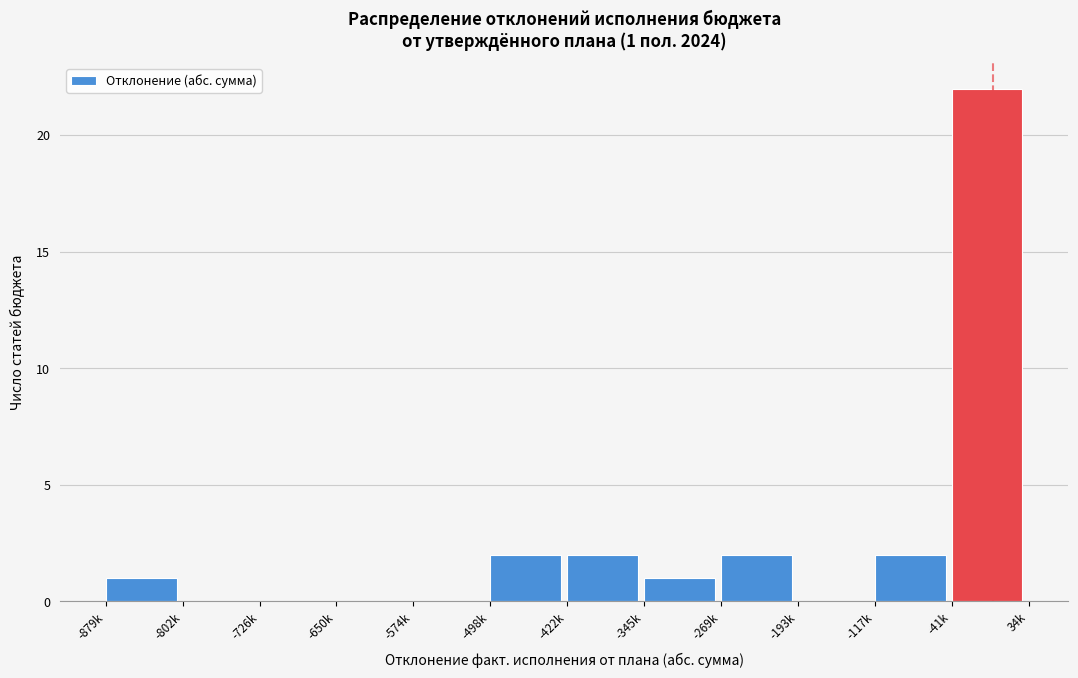

Reading right to left, list all the values displayed in this chart.

-41k=22	-117k=2	-193k=0	-269k=2	-345k=1	-422k=2	-498k=2	-574k=0	-650k=0	-726k=0	-802k=0	-879k=1